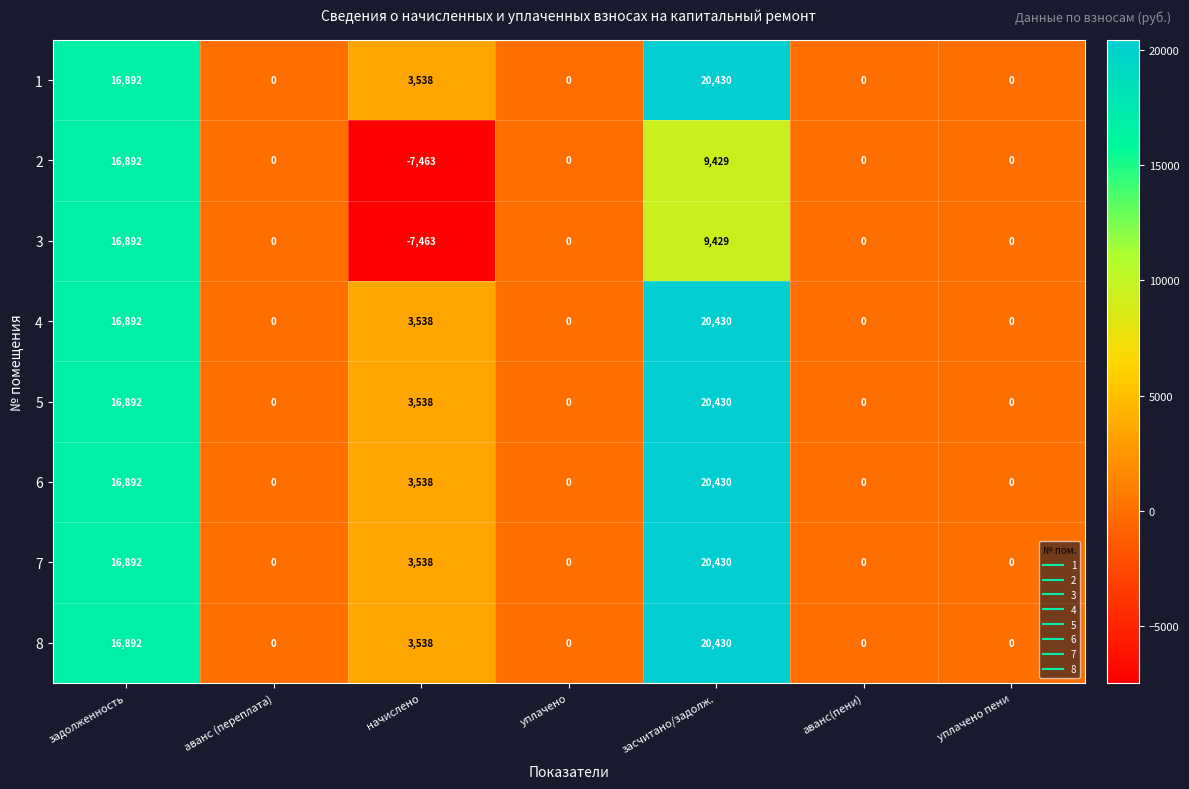

What is the difference between the 2 values at уплачено пени and засчитано/задолж.?

9429